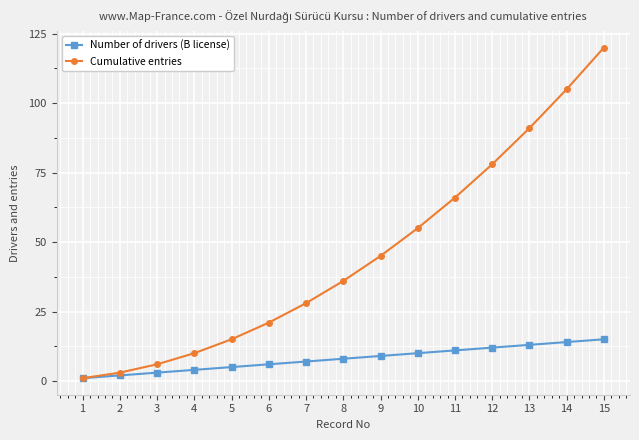

At how many categories does at least one series exceed 76?

4